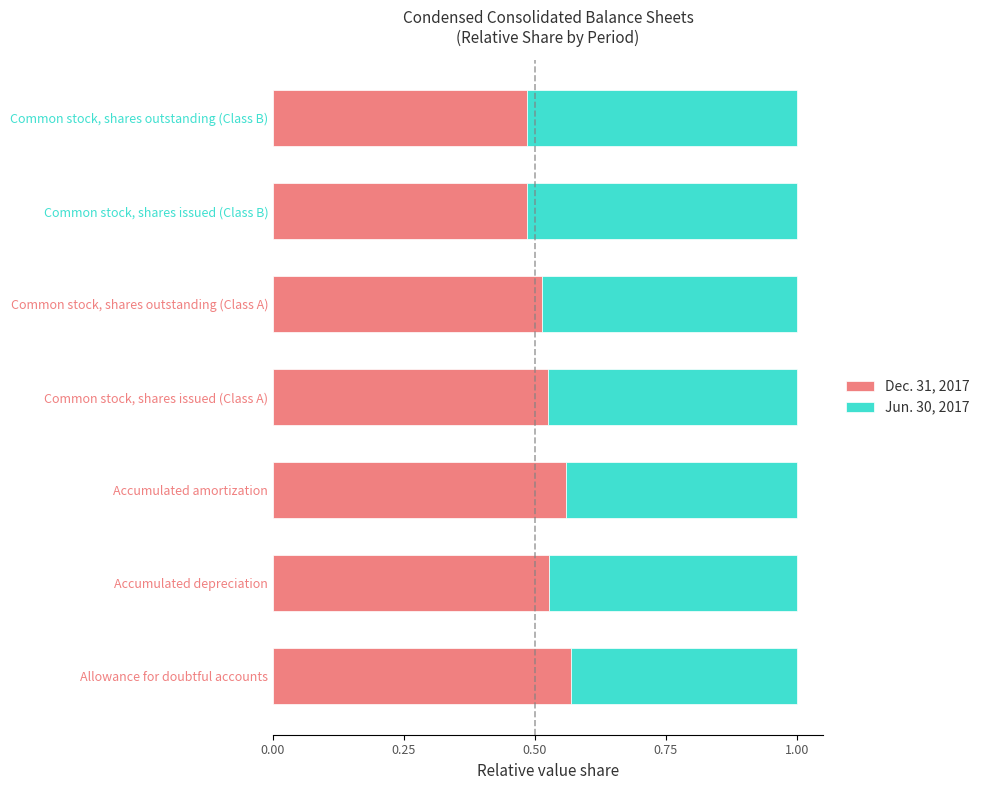

How many Dec. 31, 2017 values are between 0 and 1?

7